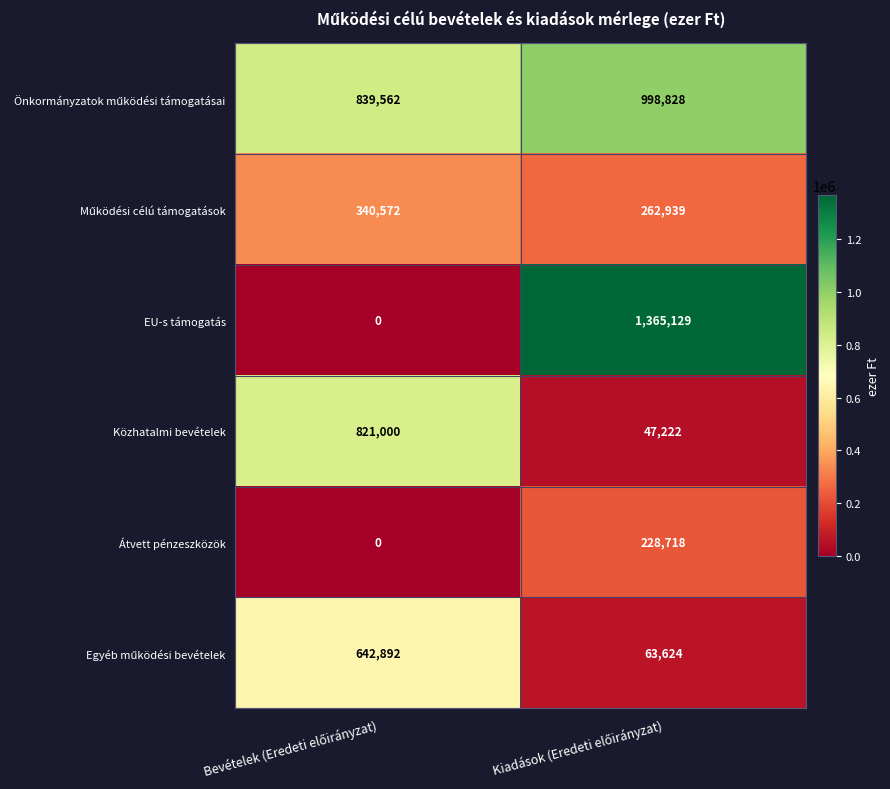

What is the average value of the Átvett pénzeszközök series?

114359